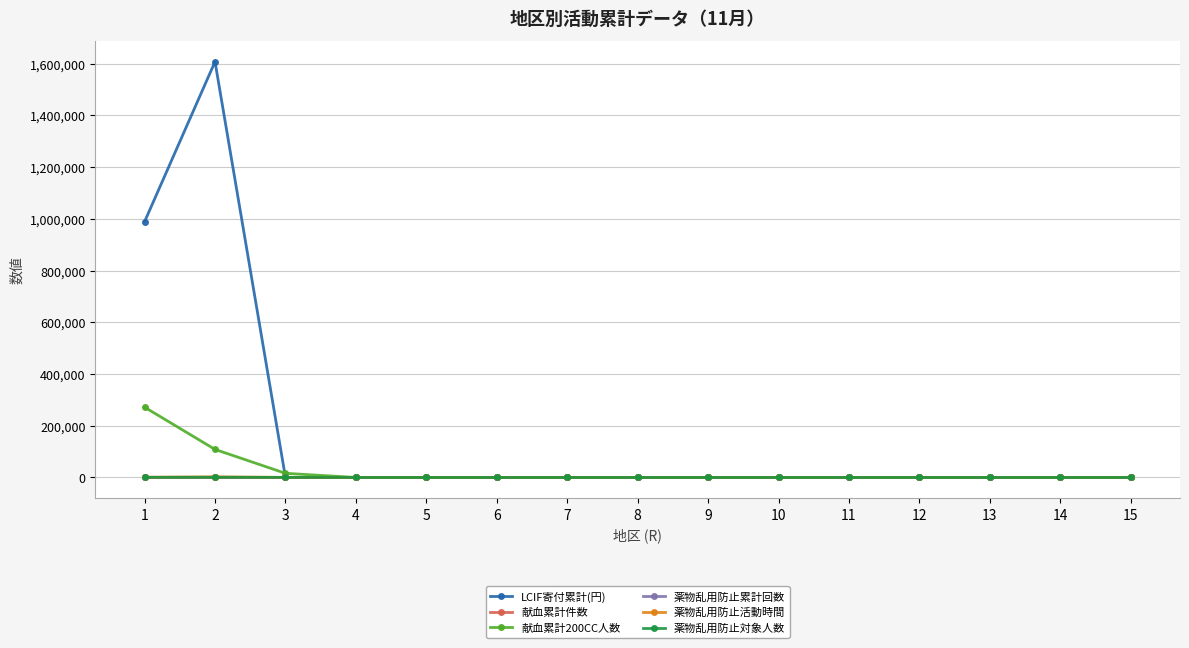

The value of 献血累計件数 at 10 is 0. True or false?

True